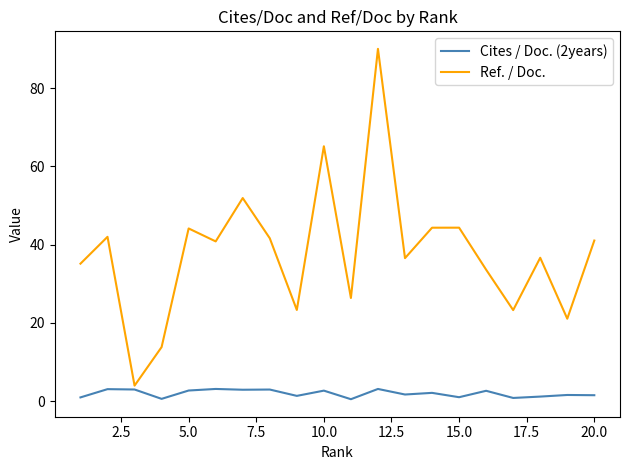

How many values in the Ref. / Doc. series are below 40?

10